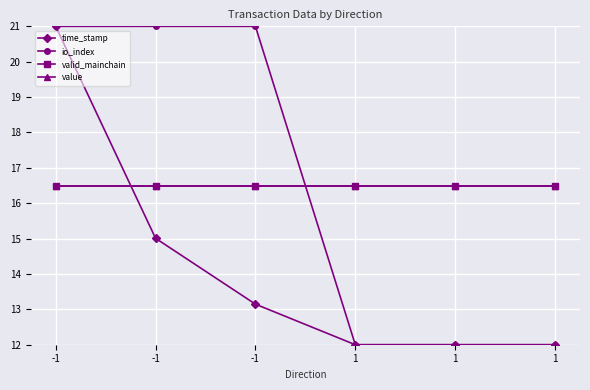

Rank the categories by valid_mainchain value from highest to lowest.

-1, -1, -1, 1, 1, 1